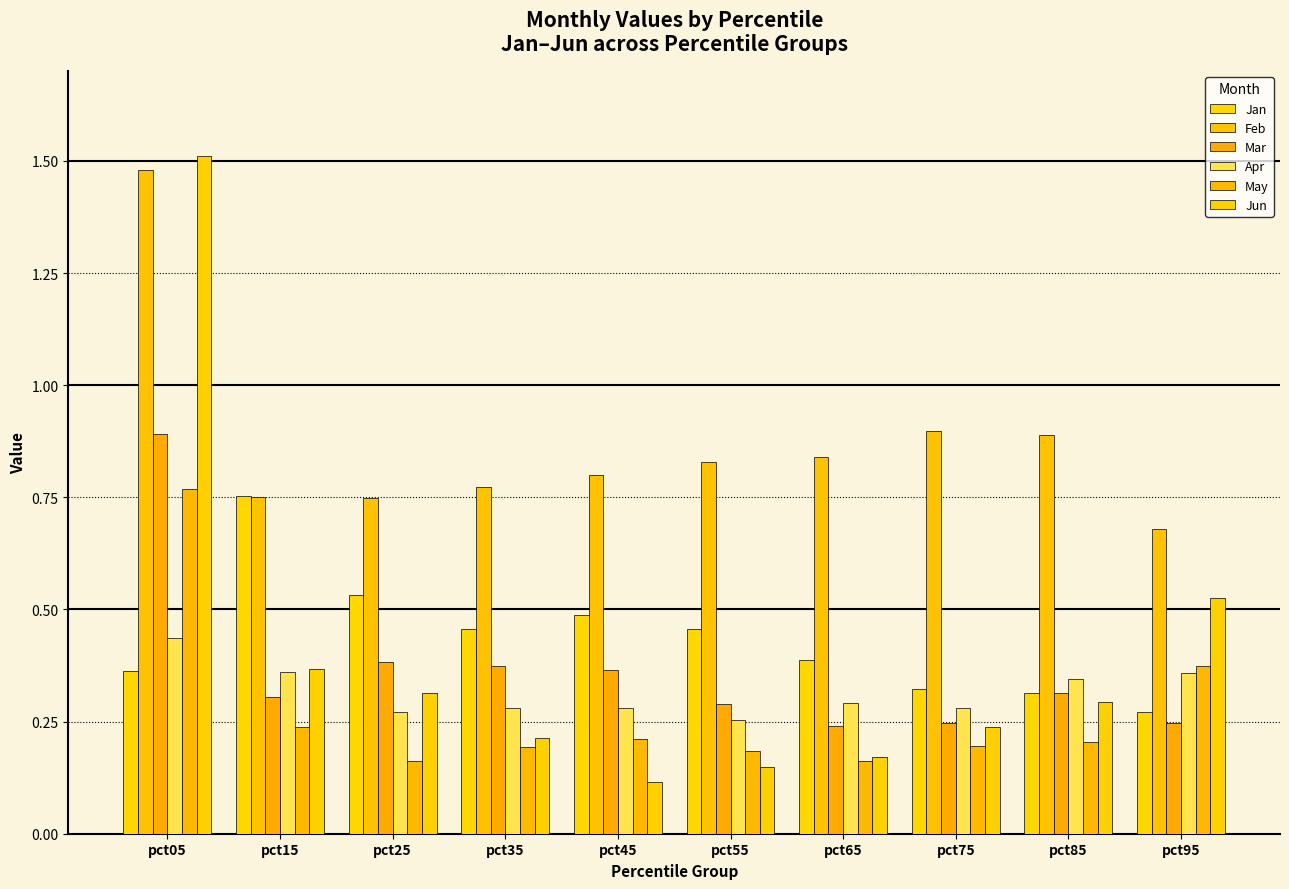

At how many categories does at least one series exceed 1?

1